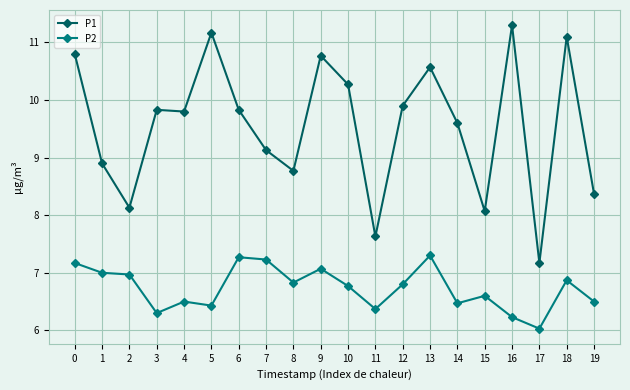

At 9, list the series in order from smallest to largest.

P2, P1